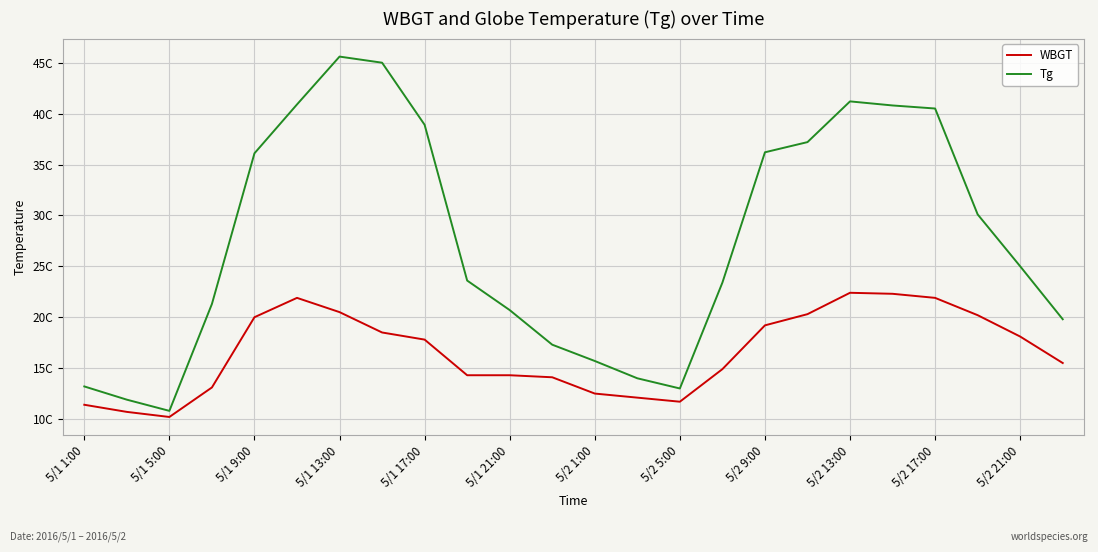

Which series has the largest total across all categories?

Tg